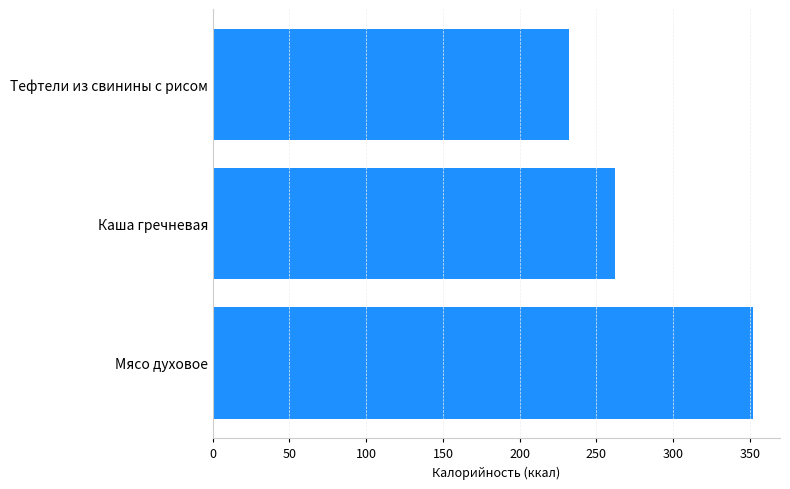

What is the approximate value at Мясо духовое, to the nearest 10?

350